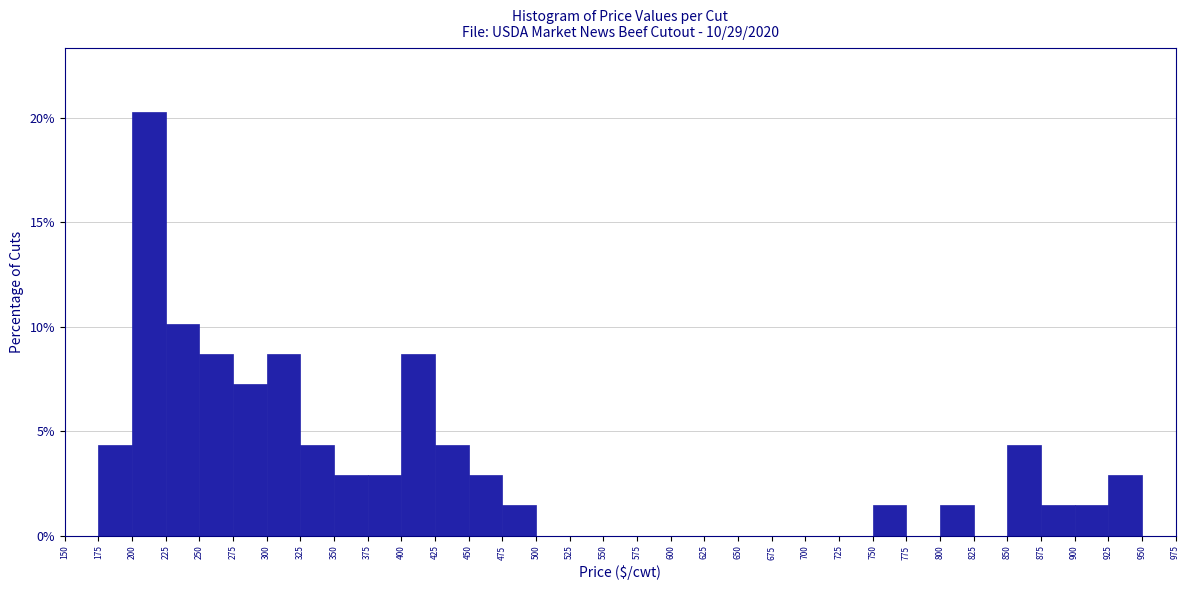

Which range on the x-axis has the tallest bar?

200 to 225